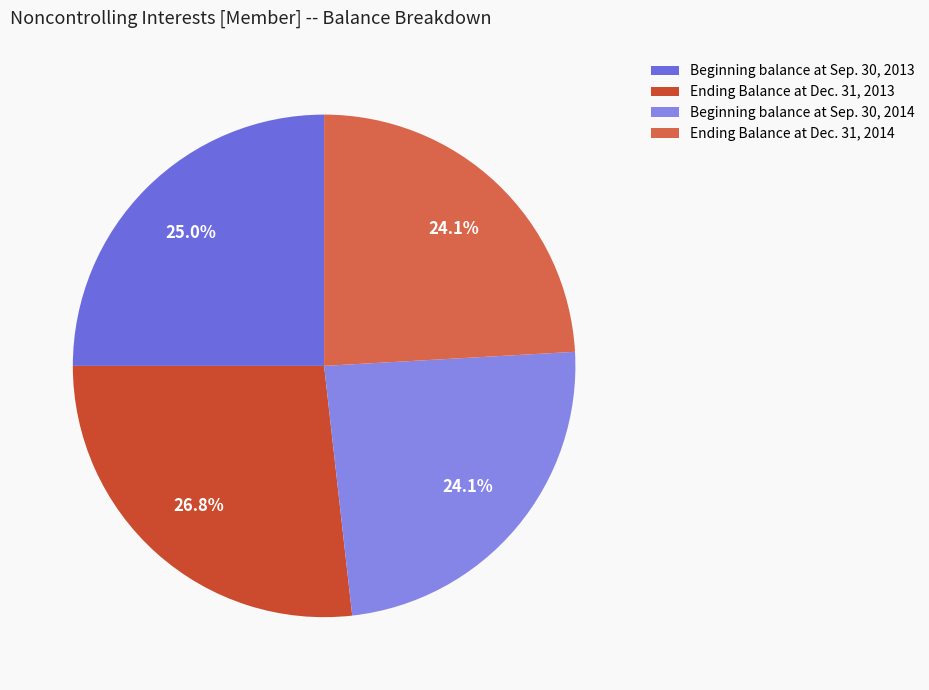

What is the smallest slice in the pie chart?

Beginning balance at Sep. 30, 2014